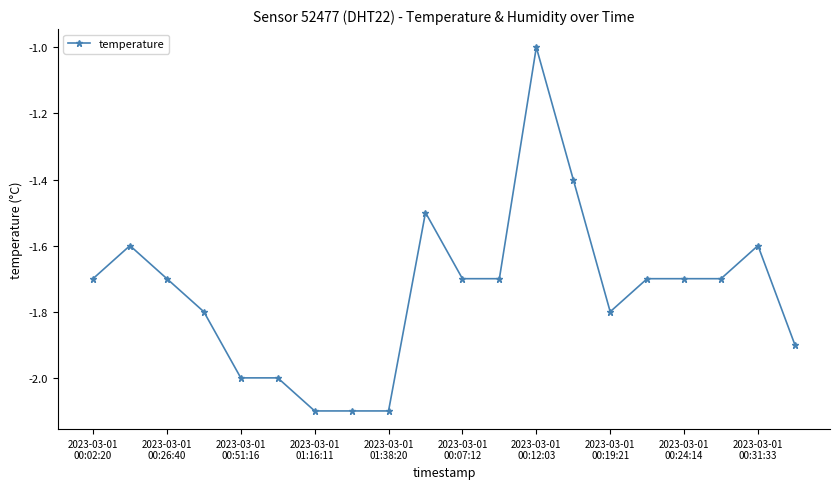

True or false: there are more than 1 points higher than both neighbors.

True